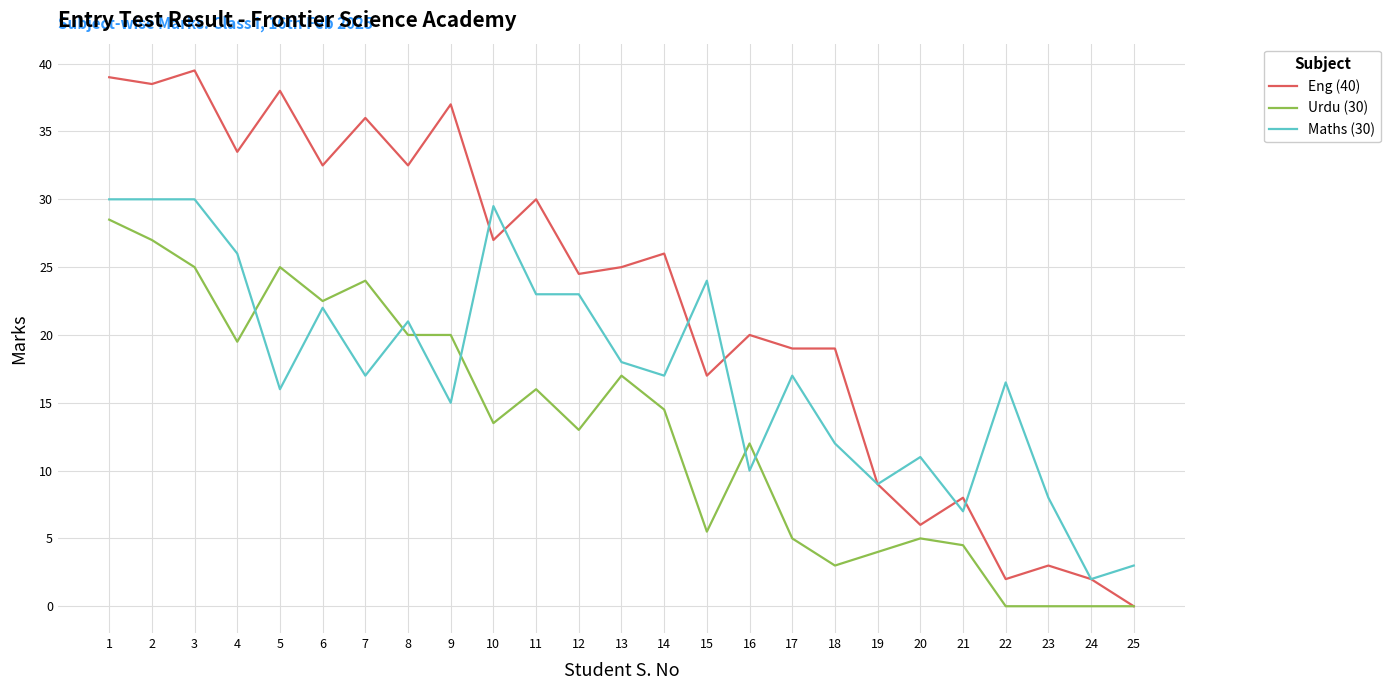

What are all the series names shown in the legend?

Eng (40), Urdu (30), Maths (30)